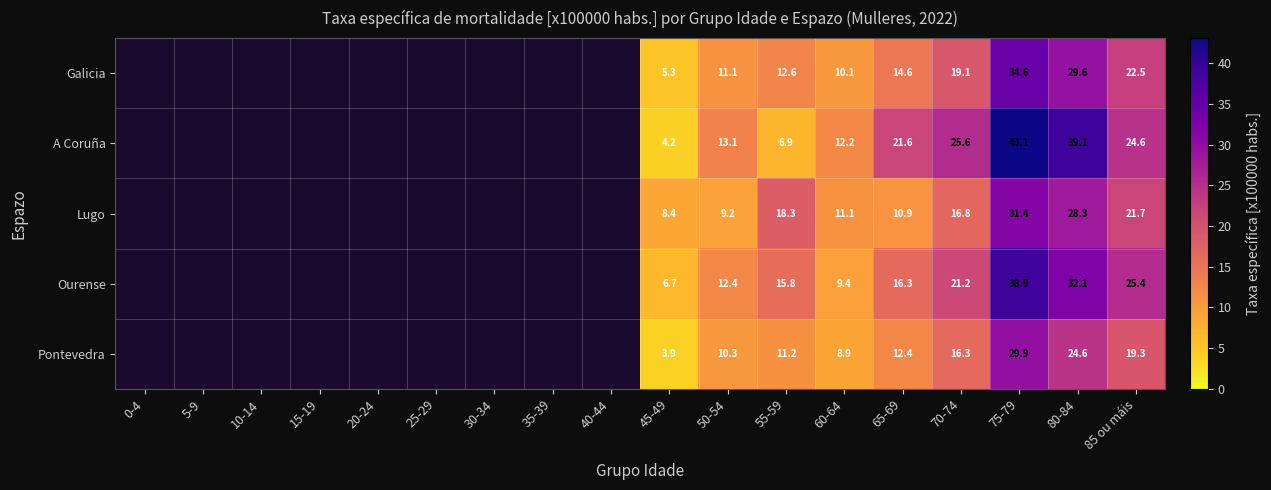

True or false: Lugo has a value of 31.4 at 75-79.

True